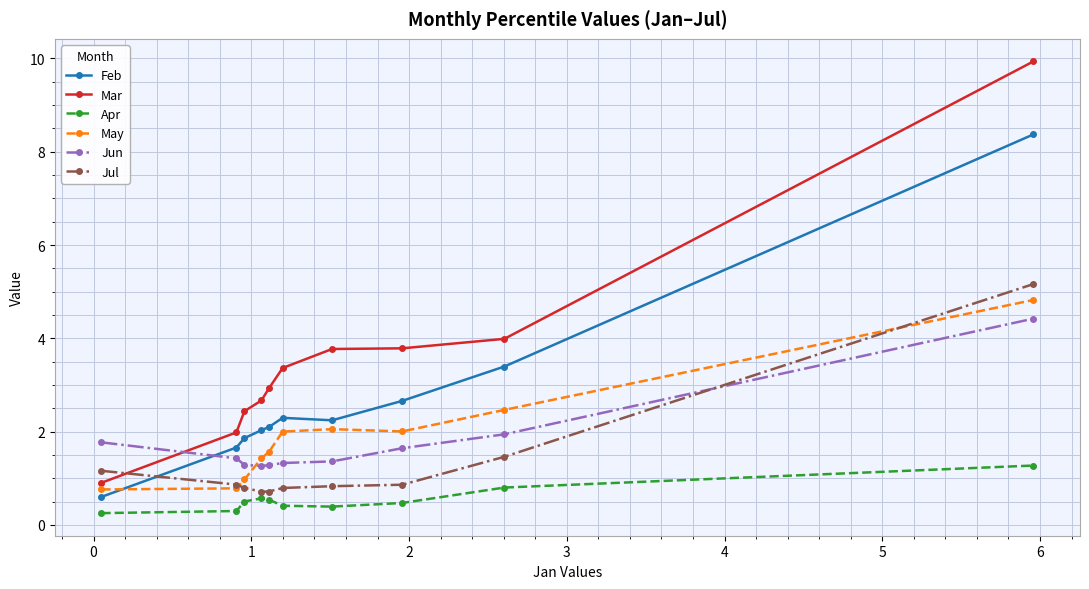

What is the difference between the maximum and minimum values in the Jul series?

4.4